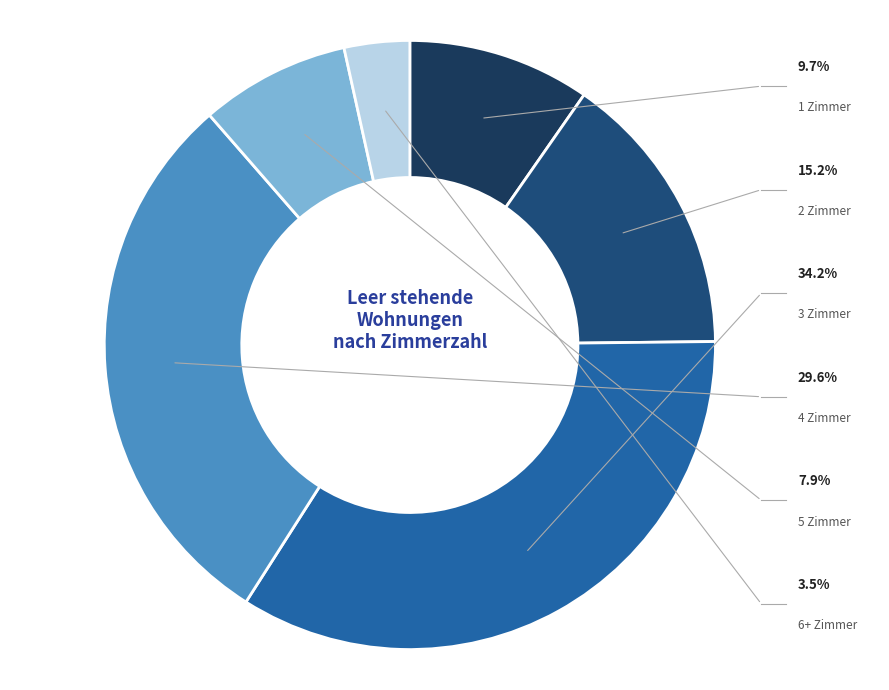

How many segments does this pie chart have?

6